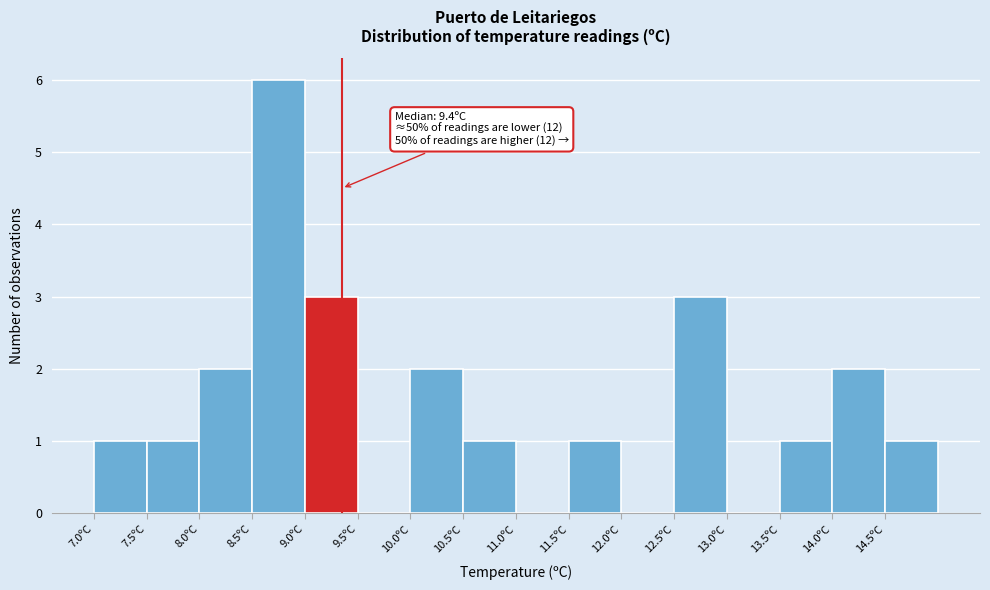

Over which range of the x-axis is the bar tallest?

8.5 to 9.0